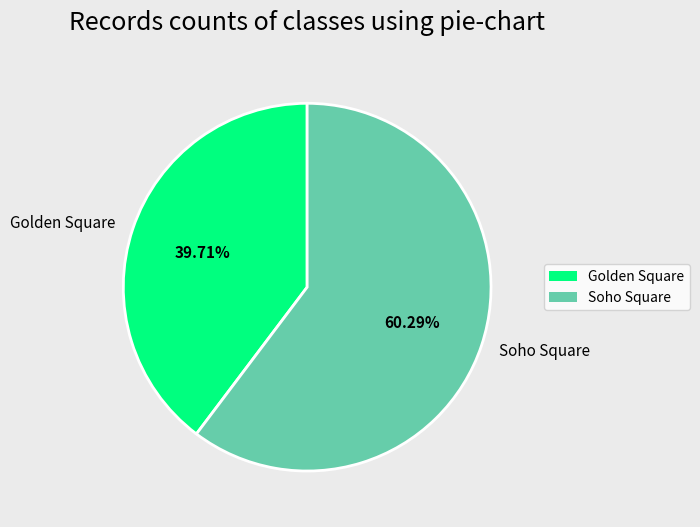

To the nearest percent, what percentage of the pie is Soho Square?

60%